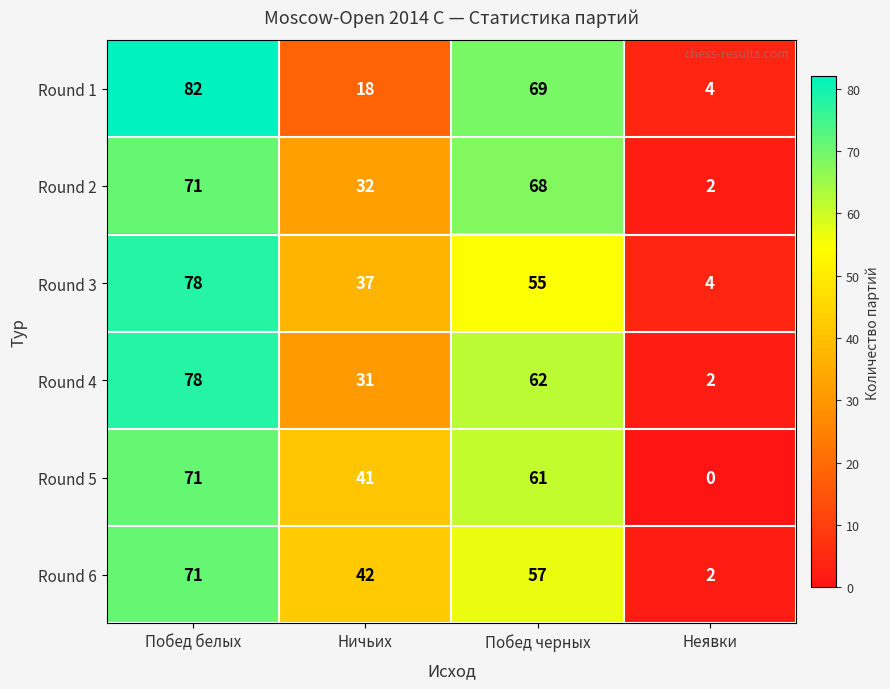

At Ничьих, list the series in order from smallest to largest.

Round 1, Round 4, Round 2, Round 3, Round 5, Round 6